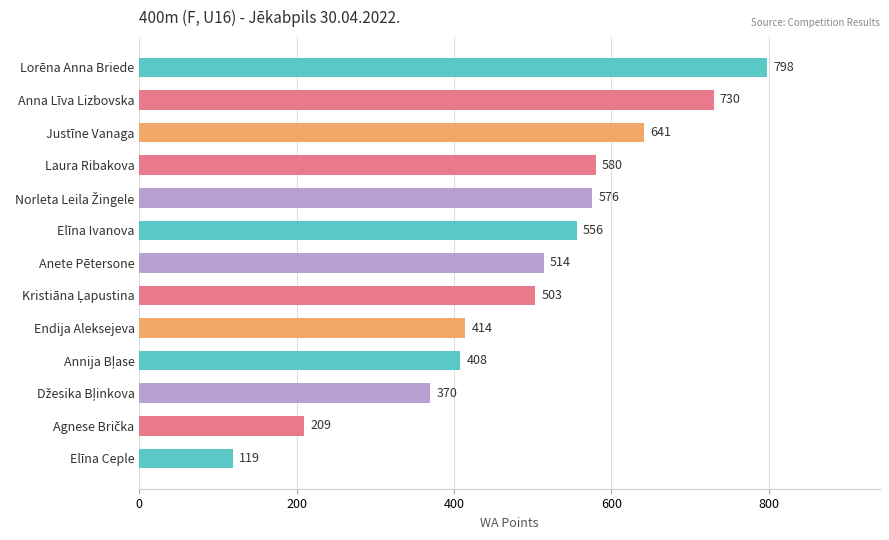

The chart shows a value of 25 at Elīna Ceple. True or false?

False